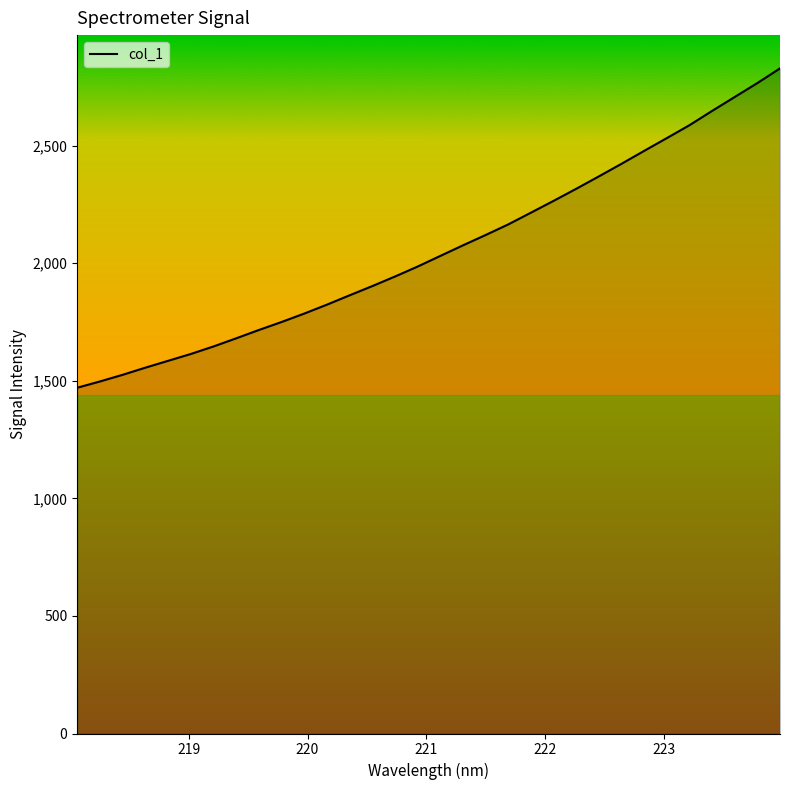

What is the greatest value displayed?

2828.9